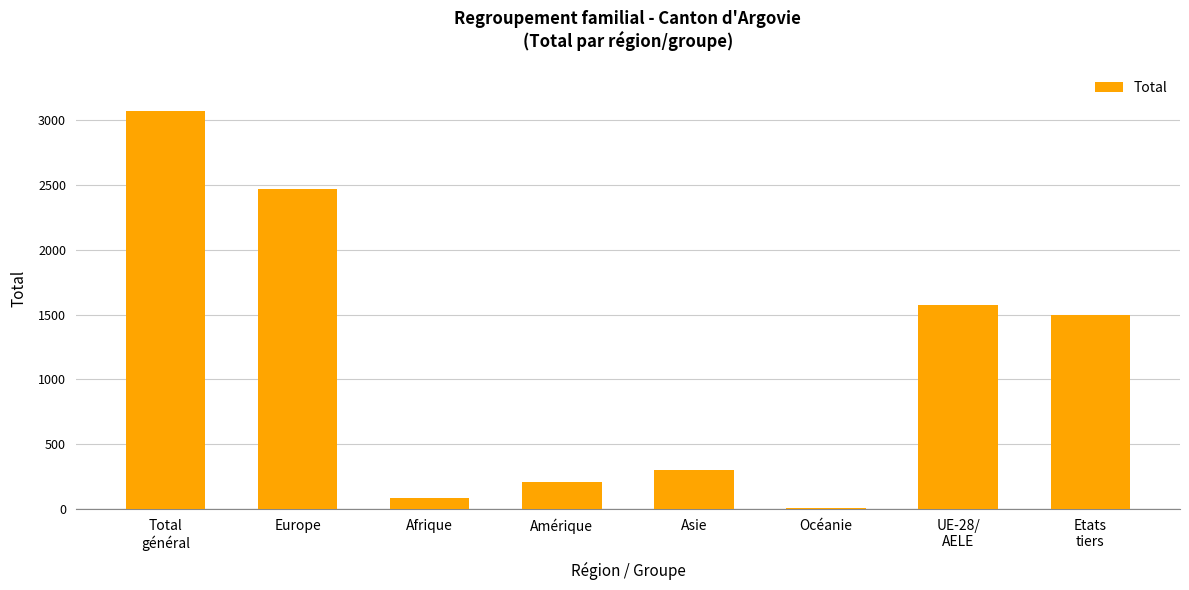

The value at Amérique is 206. True or false?

True